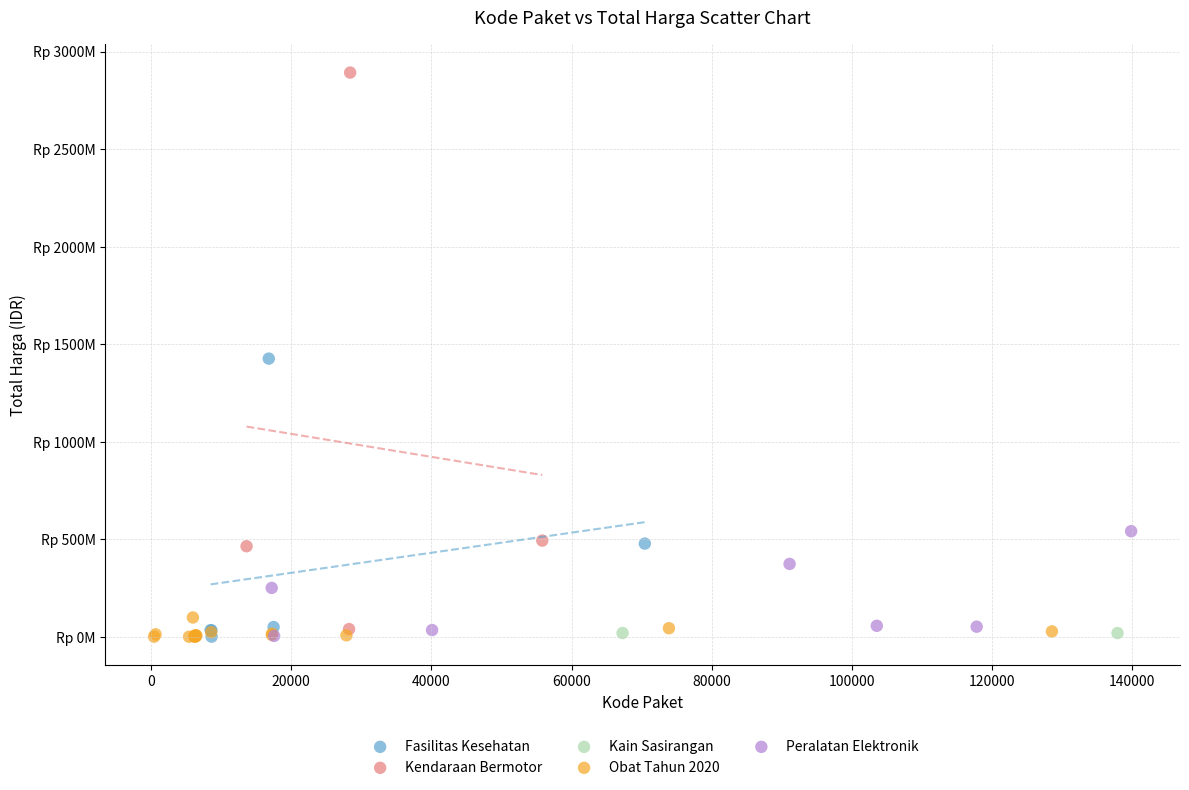

What are all the series names shown in the legend?

Fasilitas Kesehatan, Kendaraan Bermotor, Kain Sasirangan, Obat Tahun 2020, Peralatan Elektronik